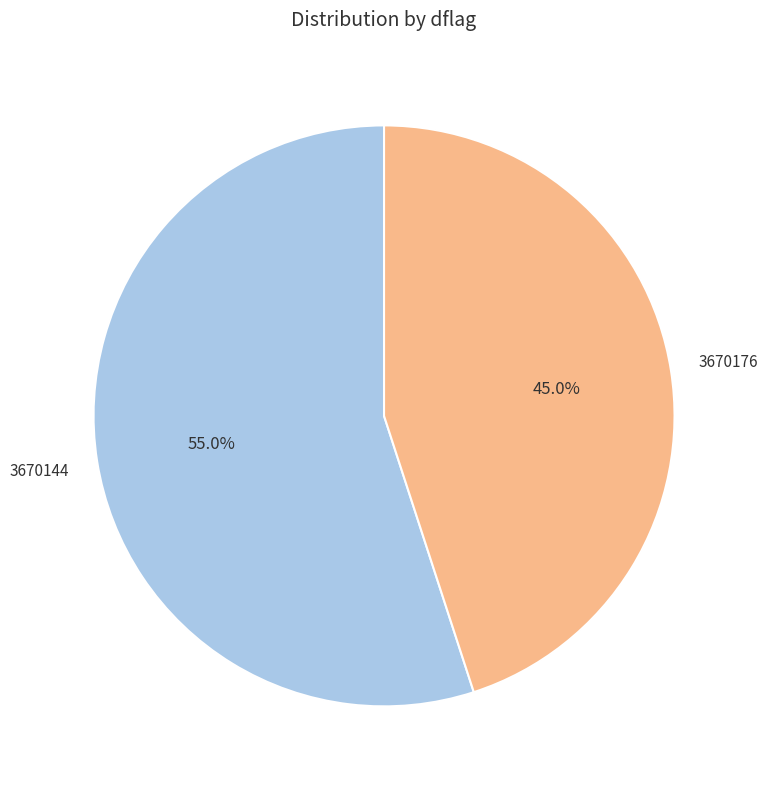

What is the total percentage of 3670176 and 3670144?

100.0%